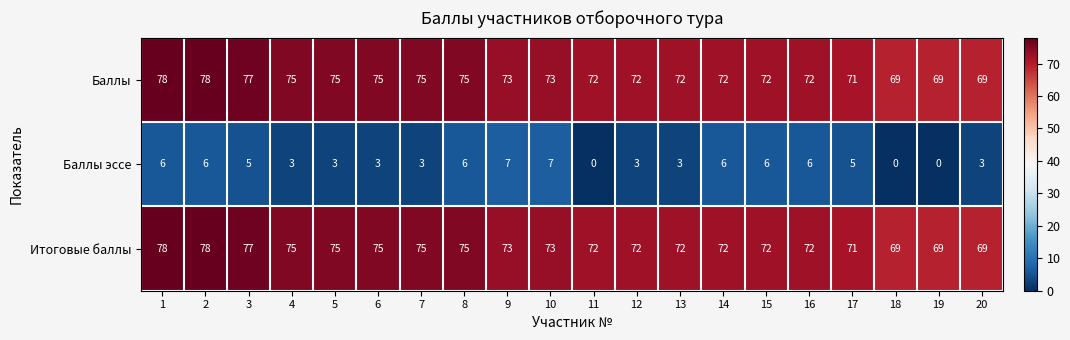

What is the greatest value displayed?

78